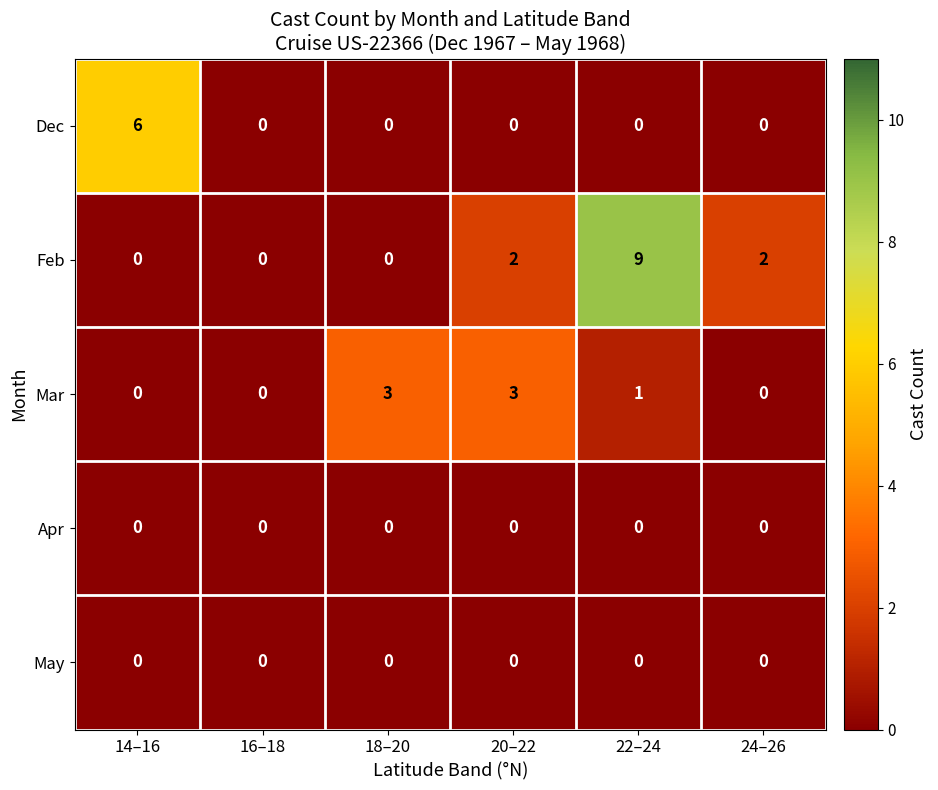

Which series has the largest total across all categories?

Feb